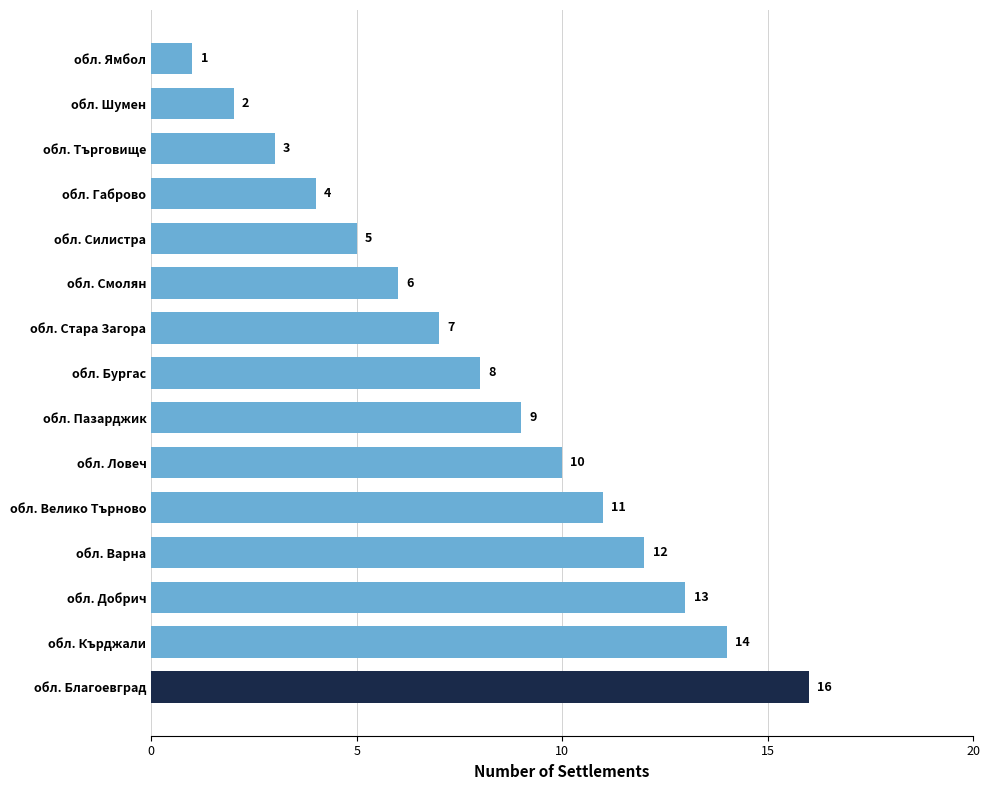

What is the maximum value shown in the chart?

16